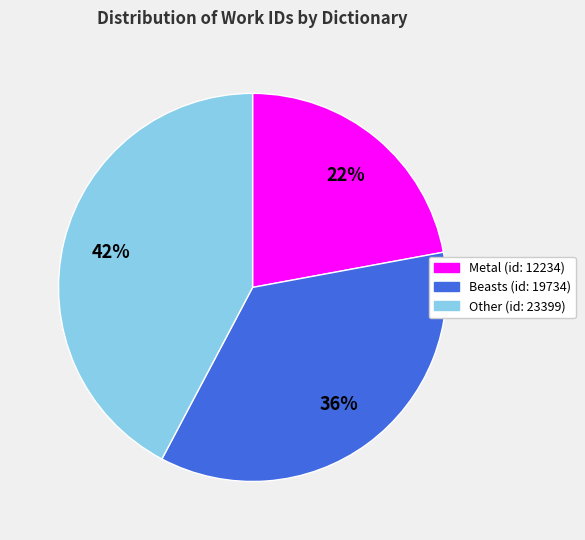

Which category has the smallest portion of the pie?

Metal (id: 12234)